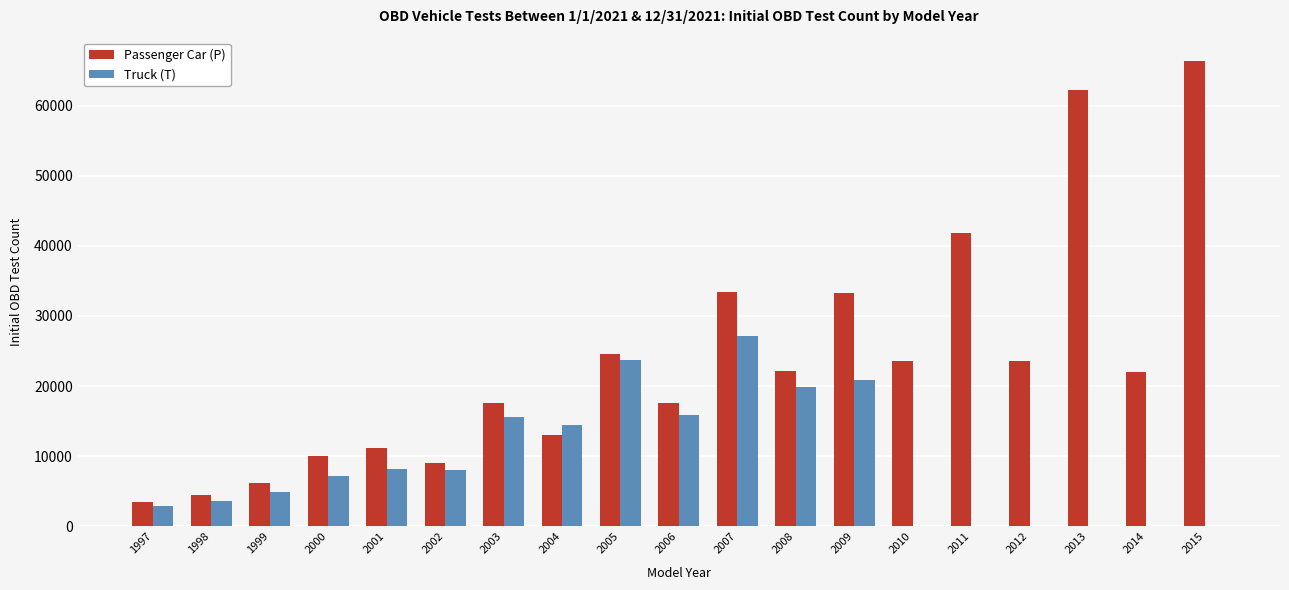

Is the value of Truck (T) at 2007 greater than the value of Passenger Car (P) at 1999?

Yes